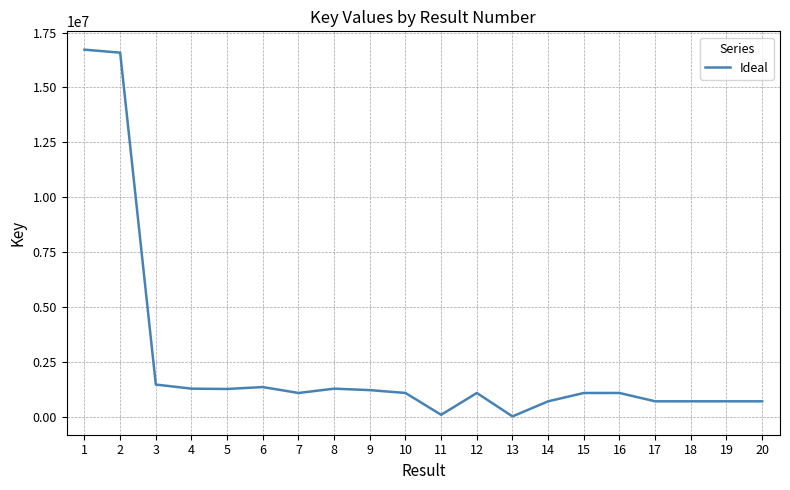

What is the greatest value displayed?

16721470